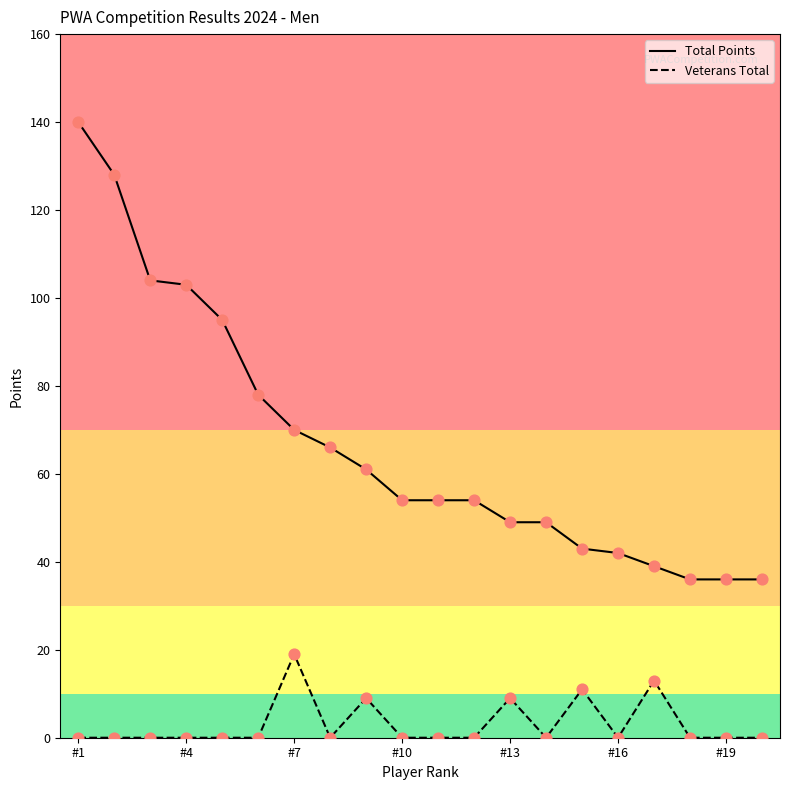

Which series has the largest range (max minus min)?

Total Points